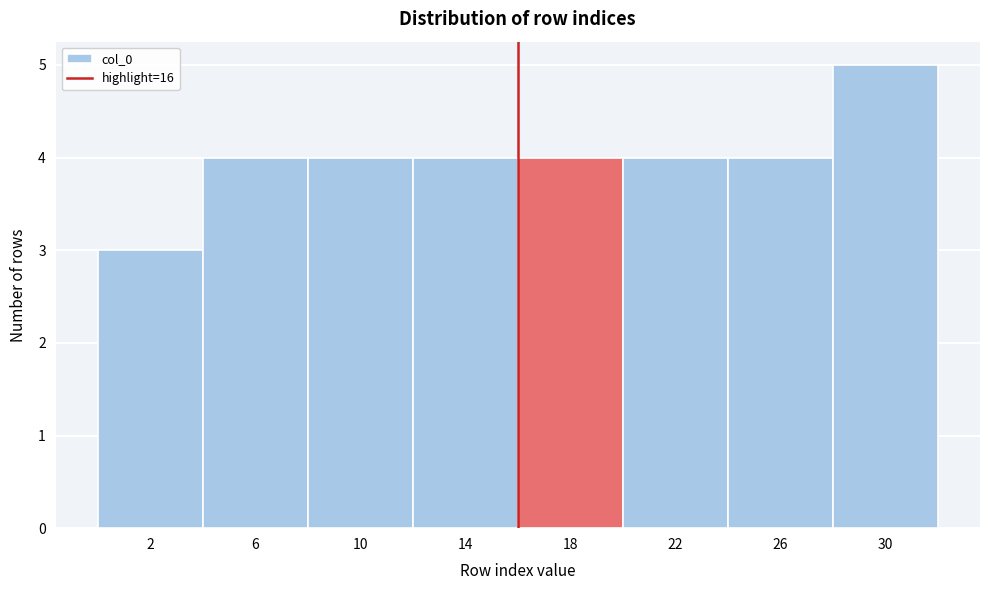

Reading left to right, transcribe this chart: for each bar, give the range it covers on the x-axis and its height. The values are not printed on the chart, so give them approximately, as read against the axis.

0 to 4: 3
4 to 8: 4
8 to 12: 4
12 to 16: 4
16 to 20: 4
20 to 24: 4
24 to 28: 4
28 to 32: 5